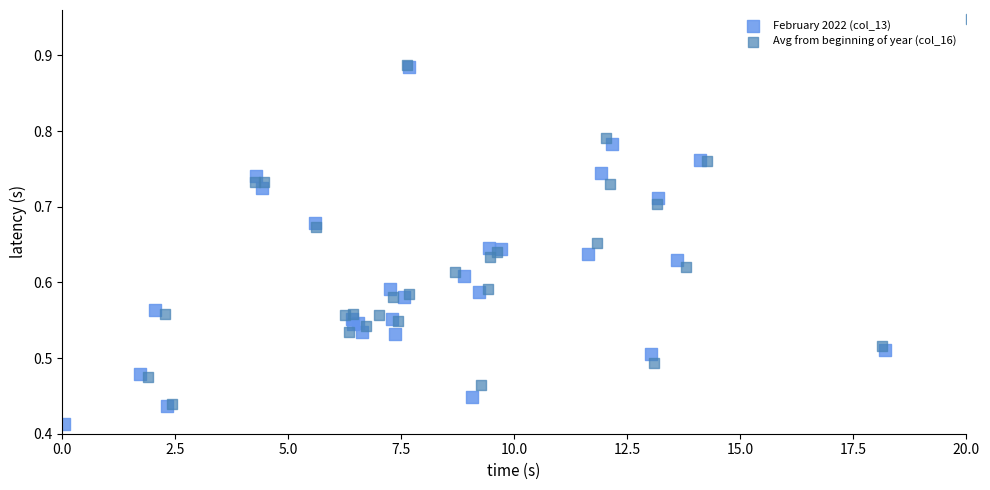

Which series has the largest Y range (max minus min)?

Avg from beginning of year (col_16)